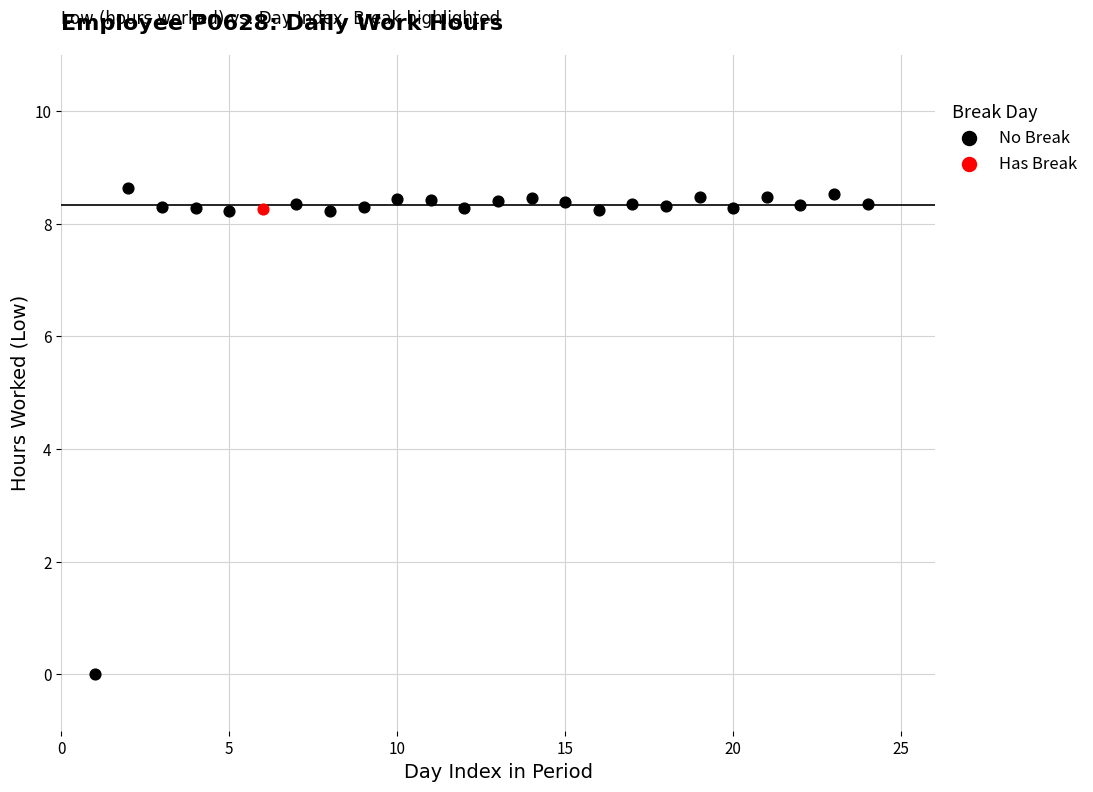

What are all the series names shown in the legend?

No Break, Has Break